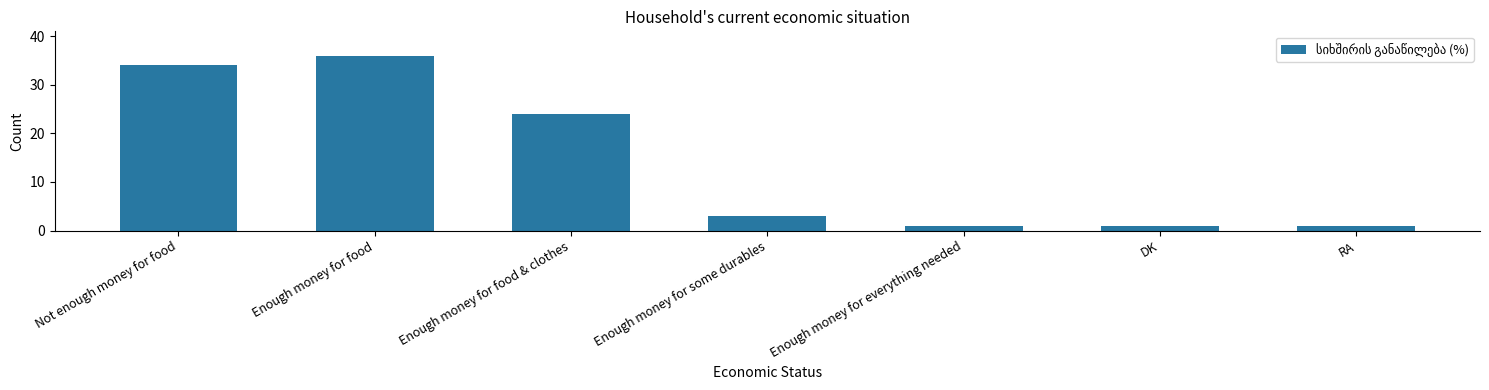

What is the smallest value displayed?

1